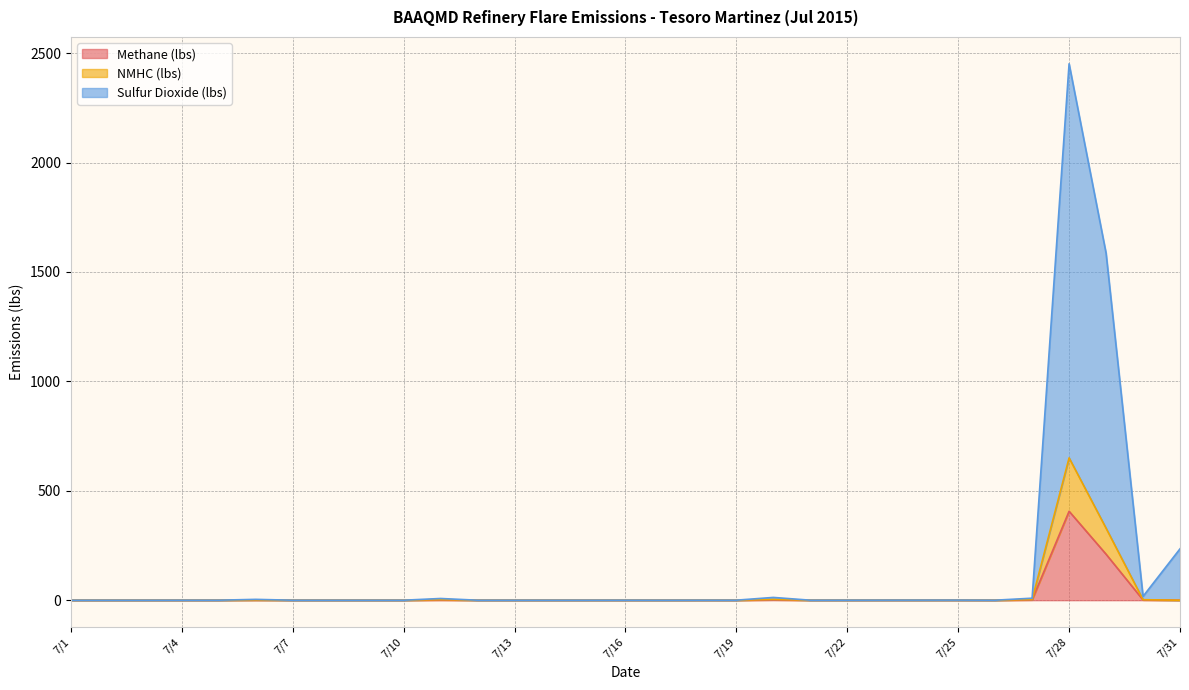

How many lines are shown in the chart?

3